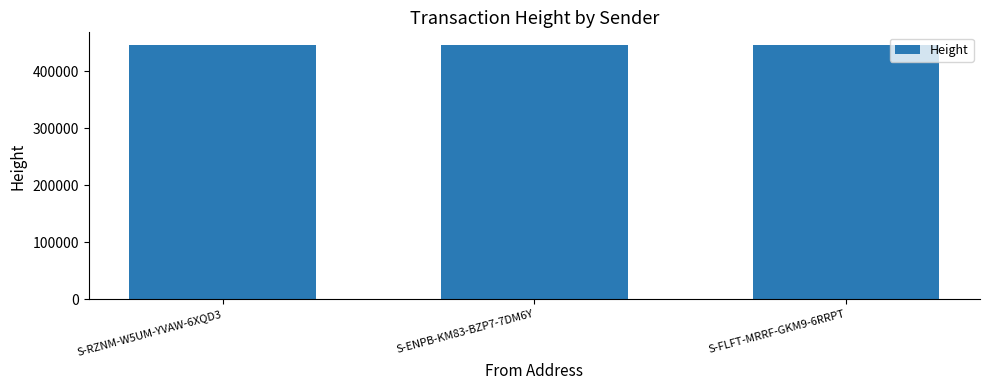

Count the number of values greater than 446393.

1